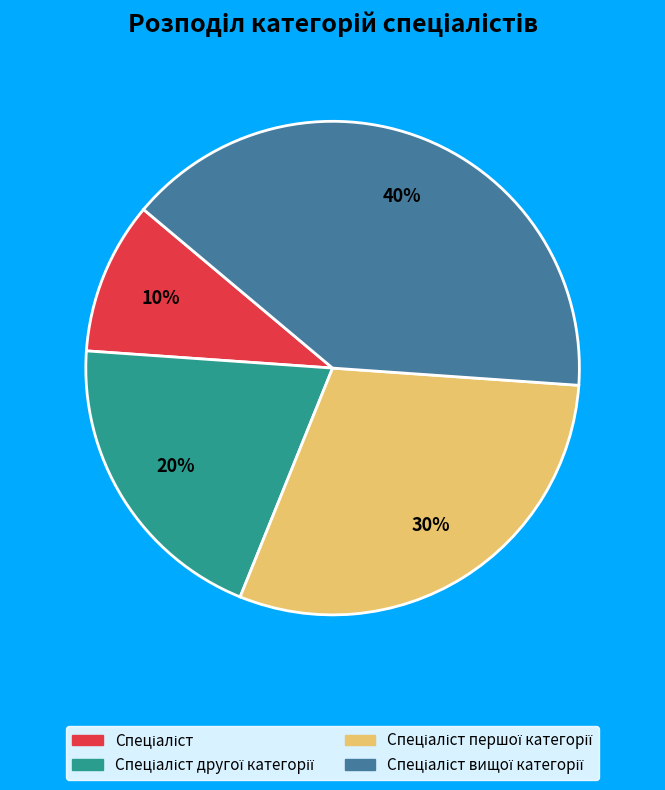

To the nearest percent, what is the average slice percentage?

25%